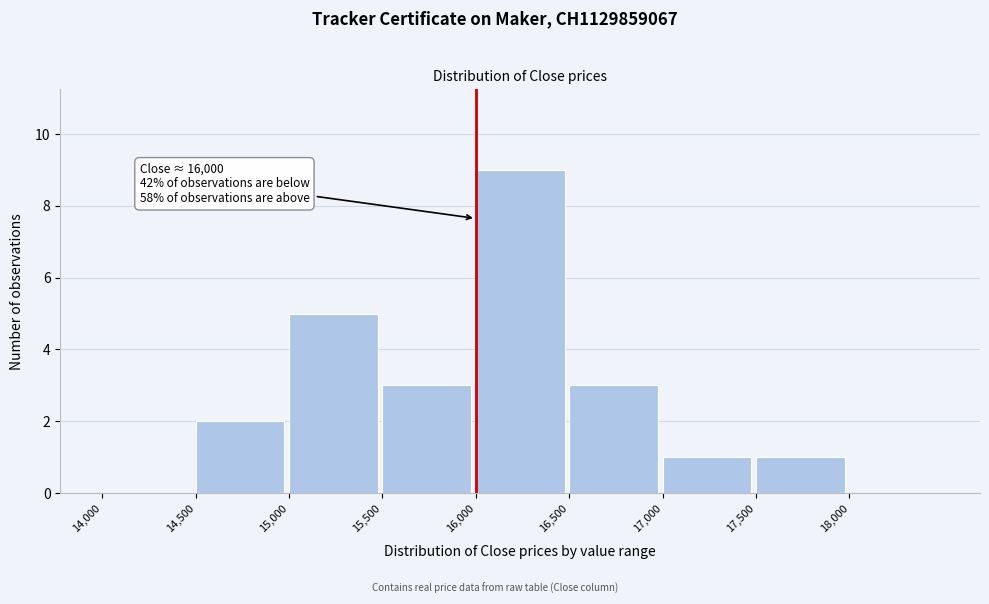

Over which range of the x-axis is the bar tallest?

16000 to 16500